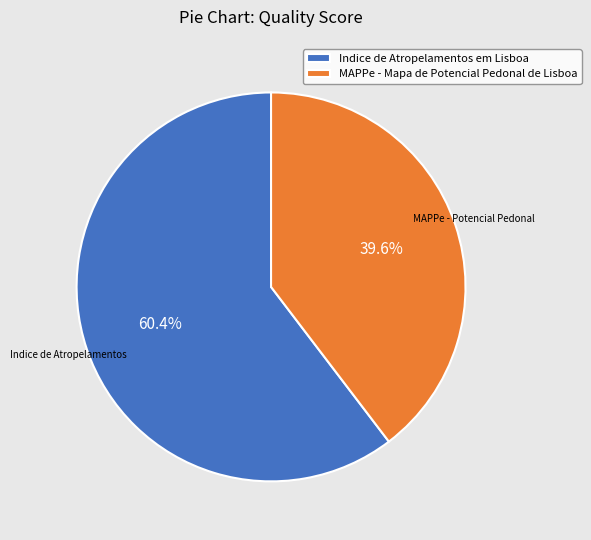

What percentage do Indice de Atropelamentos em Lisboa and MAPPe - Mapa de Potencial Pedonal de Lisboa together represent?

100.0%